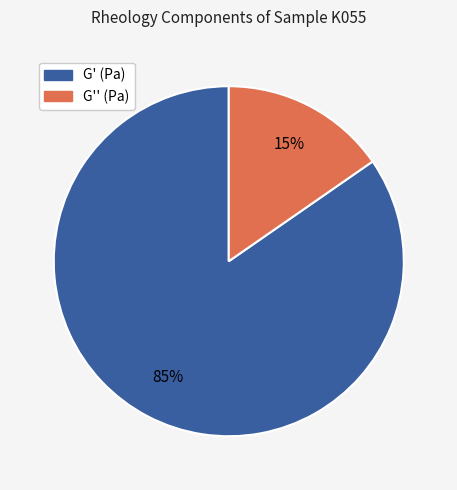

How many slices are in this pie chart?

2